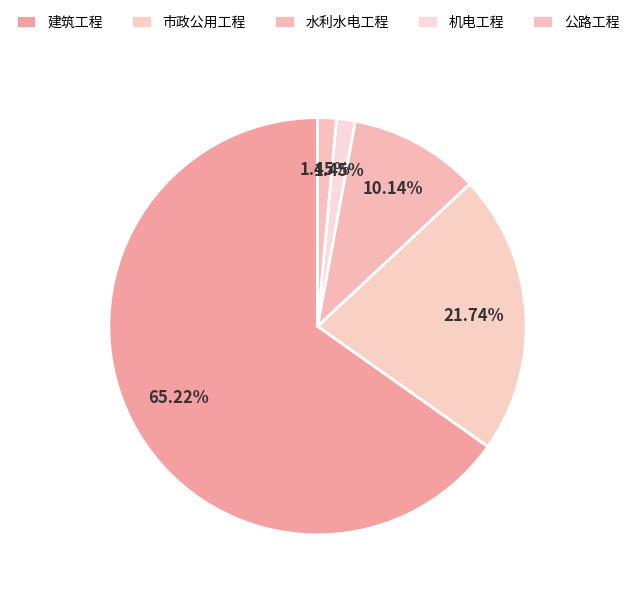

How many slices are in this pie chart?

5